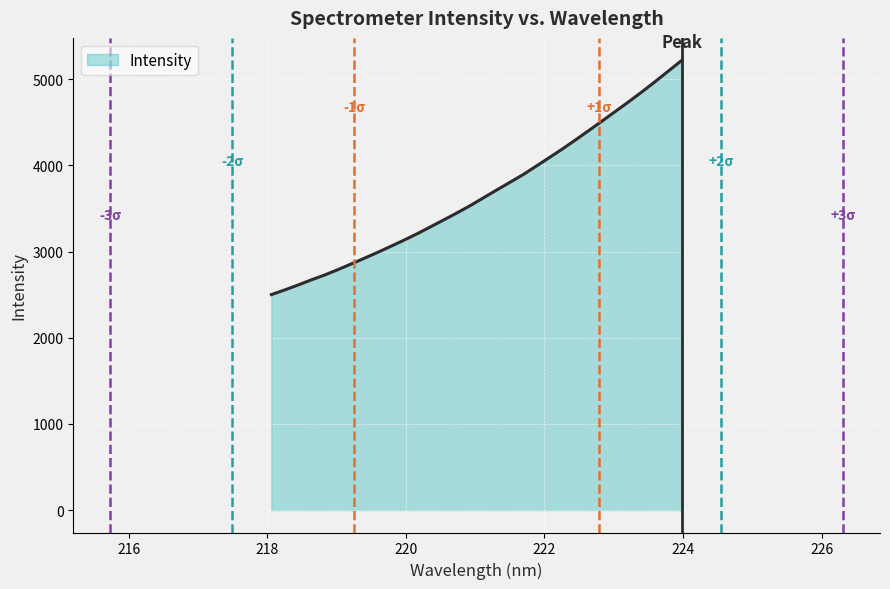

What is the difference between the maximum and minimum values?

2719.2